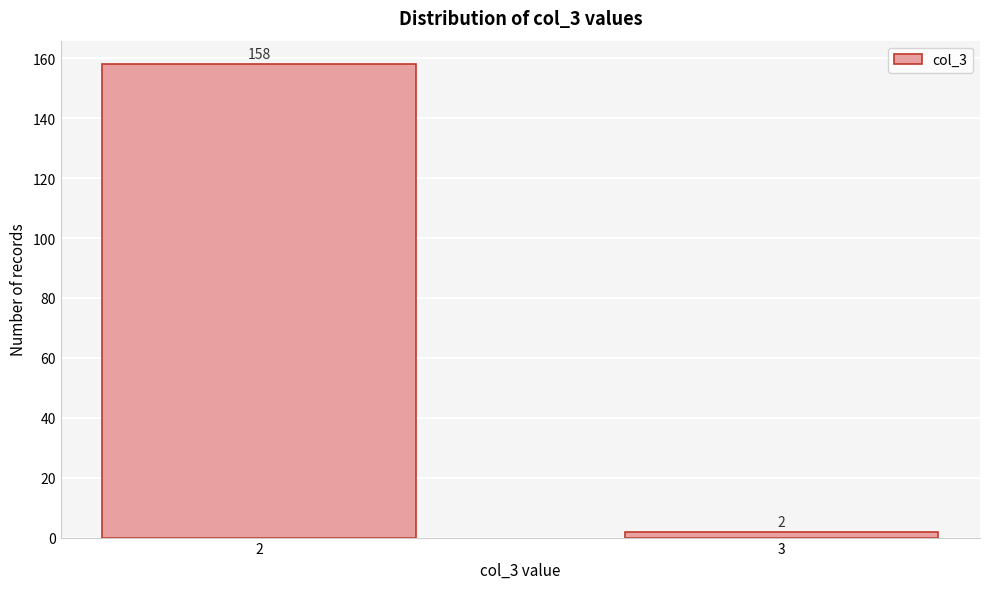

Reading right to left, transcribe all the data shown in this chart.

3=2	2=158